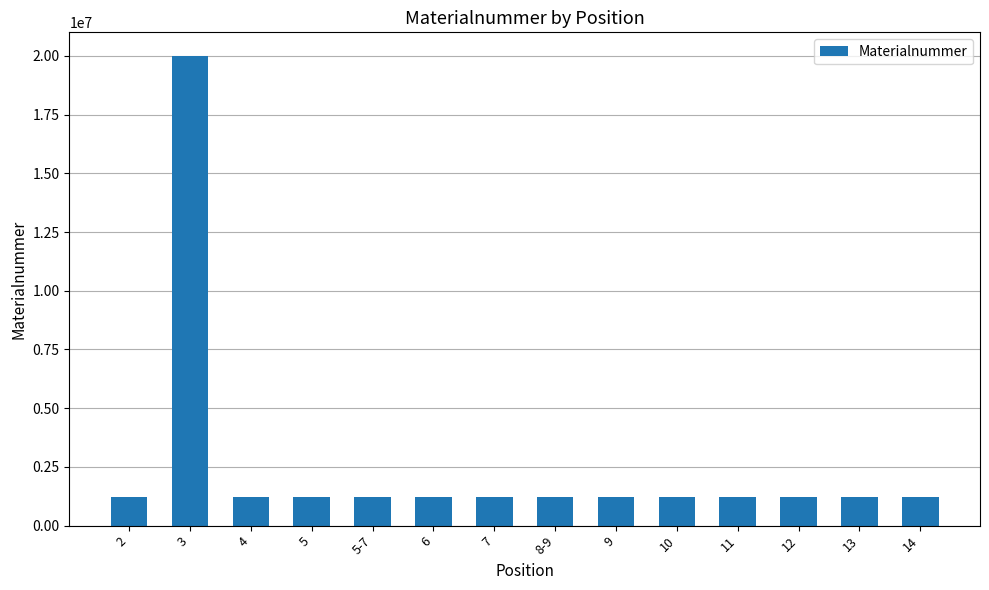

What is the maximum value shown in the chart?

20002384